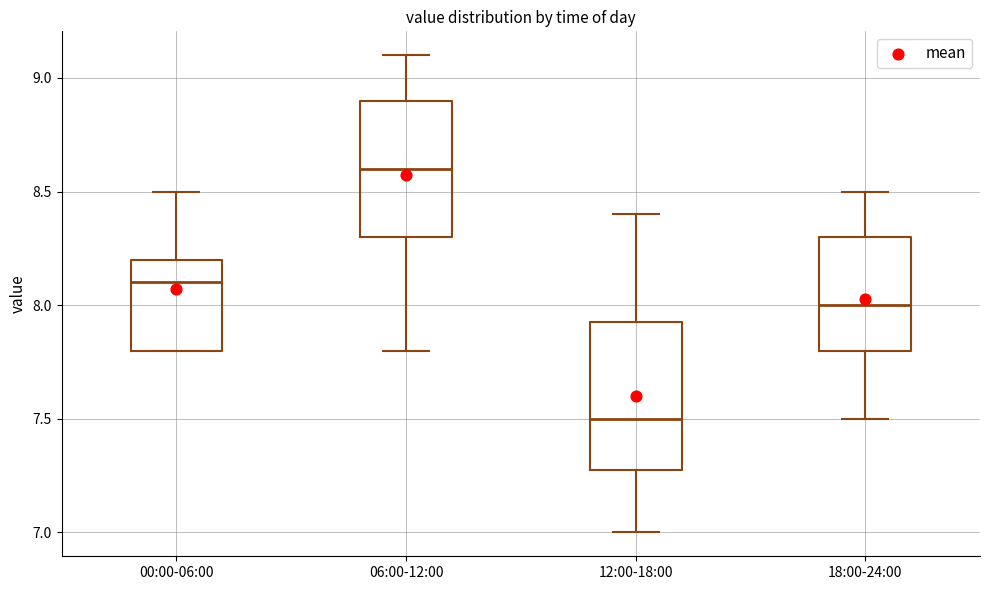

Comparing the boxes themselves (not the whiskers), which one is the tallest?

12:00-18:00